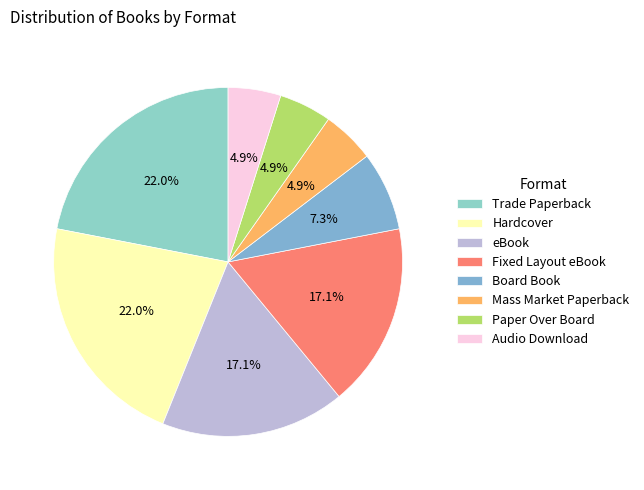

Is it true that Board Book is 15% of the pie?

False